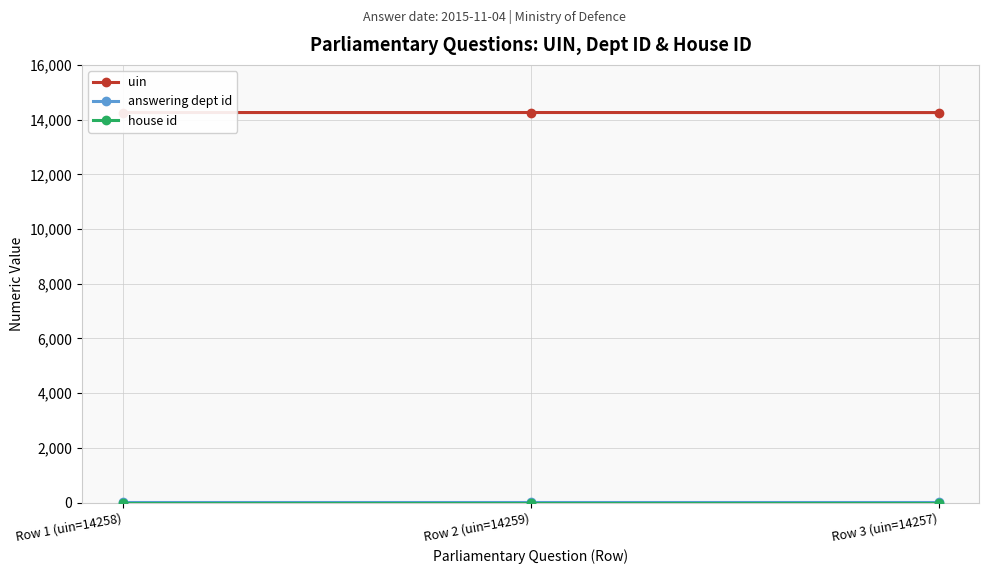

At how many categories does at least one series exceed 518?

3